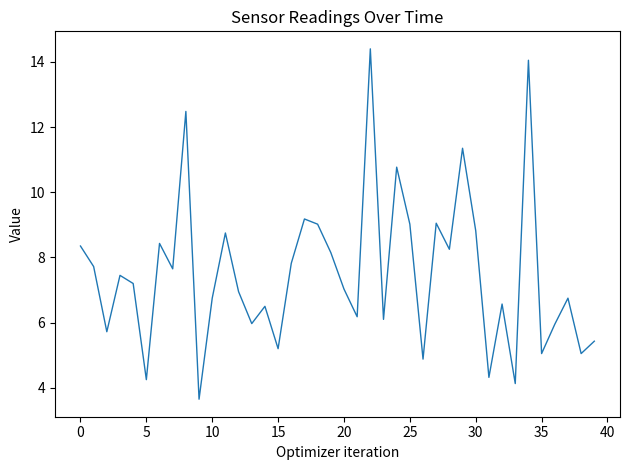

Reading left to right, list all the values displayed in this chart.

8.3	7.7	5.7	7.5	7.2	4.2	8.4	7.7	12.5	3.6	6.8	8.8	7.0	6.0	6.5	5.2	7.8	9.2	9.0	8.2	7.0	6.2	14.4	6.1	10.8	9.0	4.9	9.1	8.2	11.3	8.8	4.3	6.6	4.1	14.1	5.0	6.0	6.8	5.0	5.4